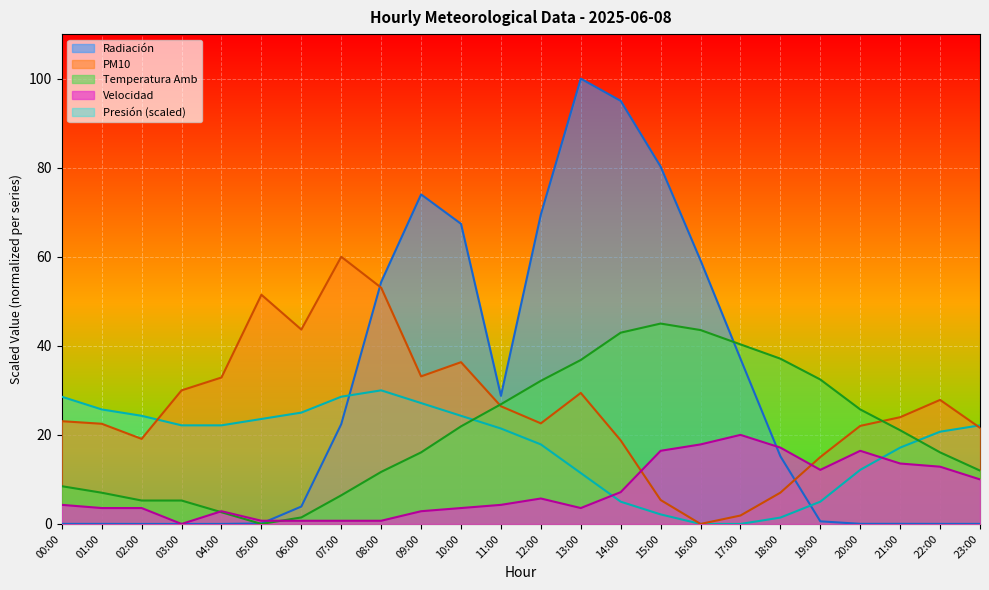

What is the difference between the highest and lowest values at 16:00?

59.2